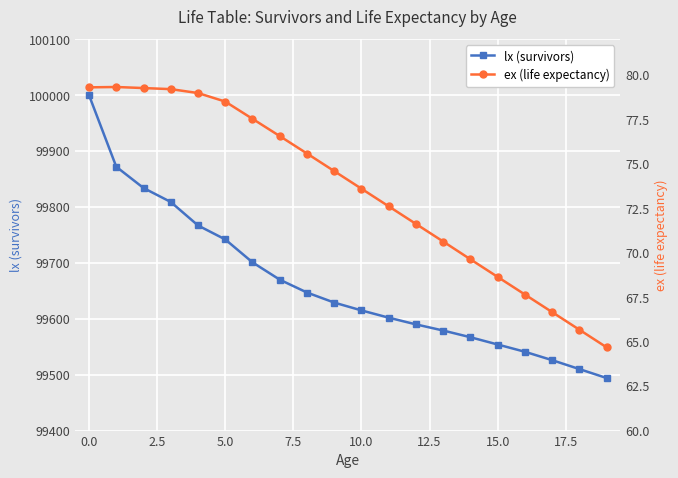

What is the difference between the lx (survivors) values at 12 and 11?

12.0